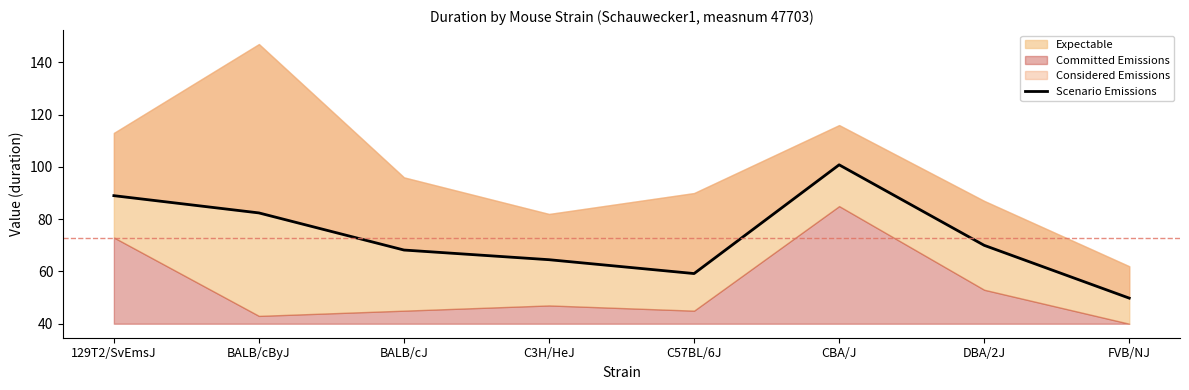

What is the sum of the values at BALB/cByJ and C3H/HeJ?

146.9